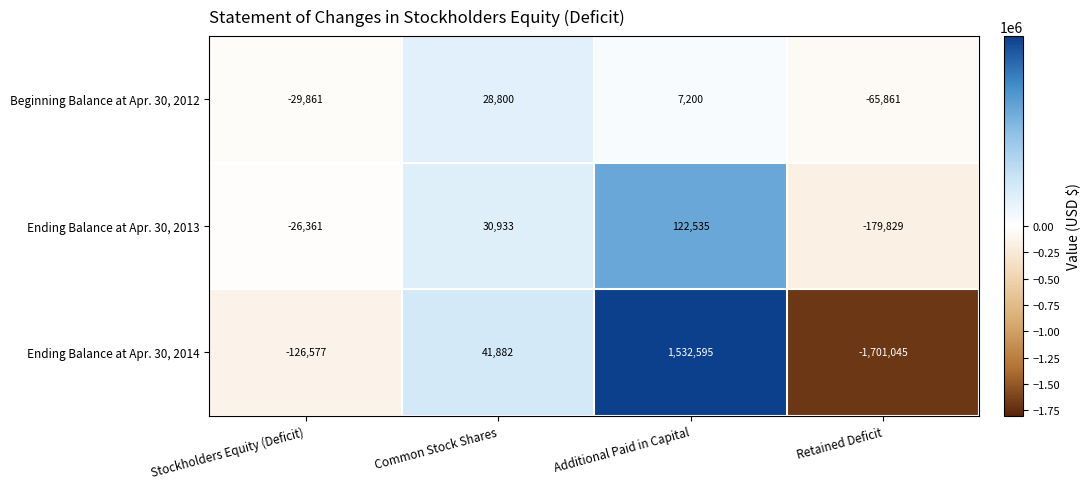

At Stockholders Equity (Deficit), list the series in order from largest to smallest.

Ending Balance at Apr. 30, 2013, Beginning Balance at Apr. 30, 2012, Ending Balance at Apr. 30, 2014